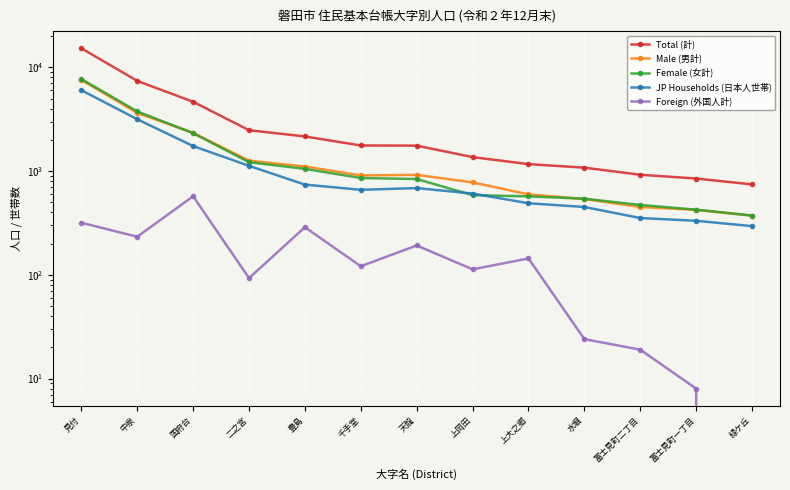

Where is Total (計) nearest to the value 8018?

中泉